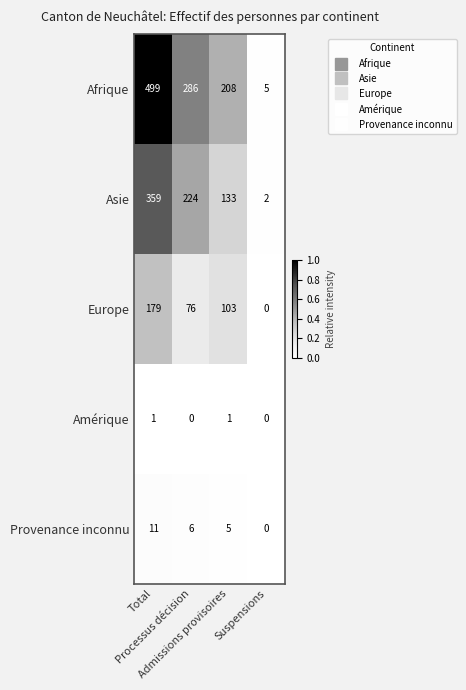

What is the spread (max minus min) of values at Processus décision?

286